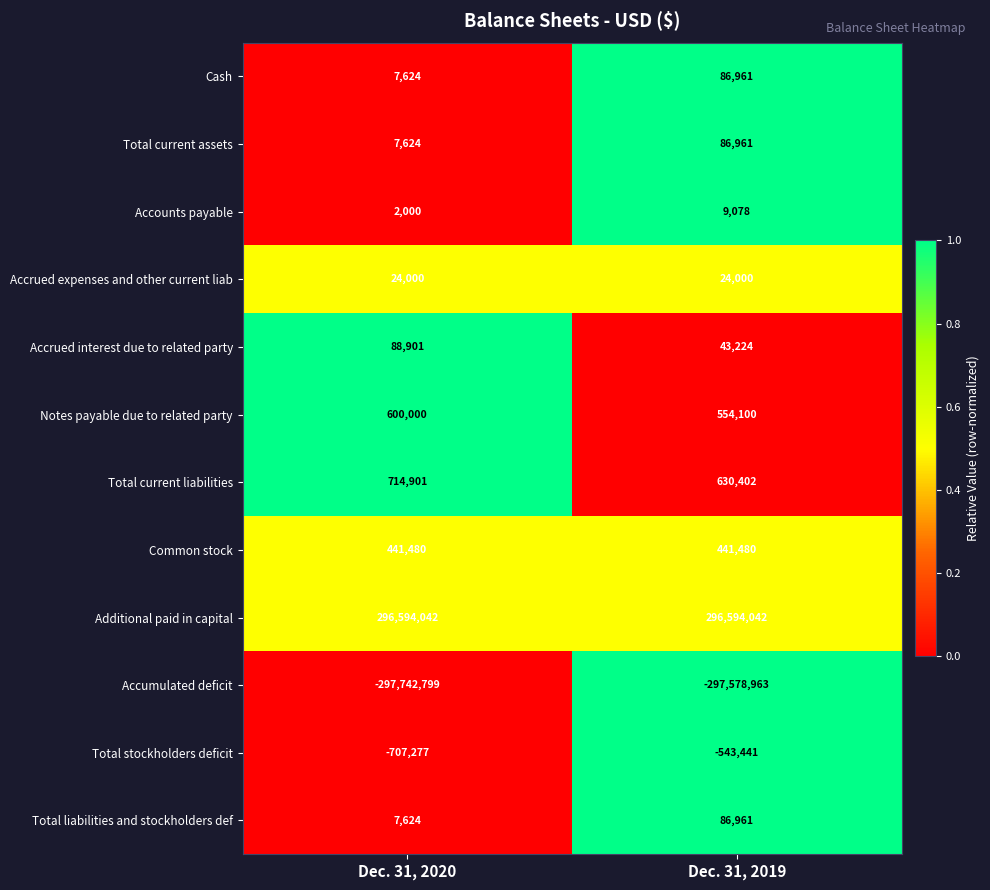

What is the difference between the maximum and minimum values in the Notes payable due to related party series?

45900